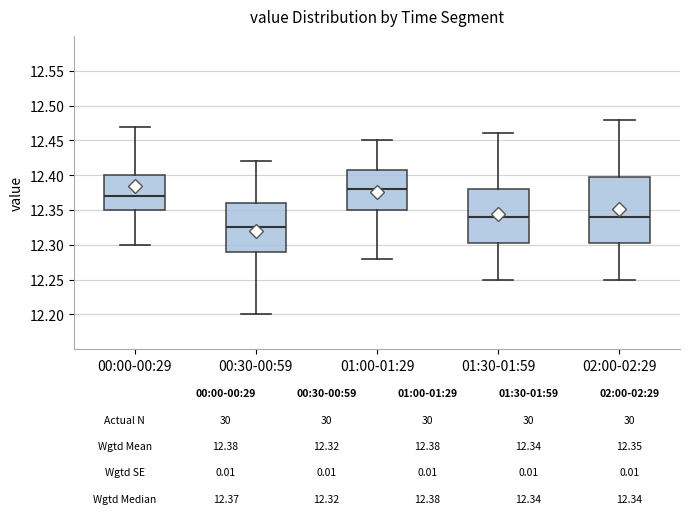

Comparing the boxes themselves (not the whiskers), which one is the tallest?

02:00-02:29